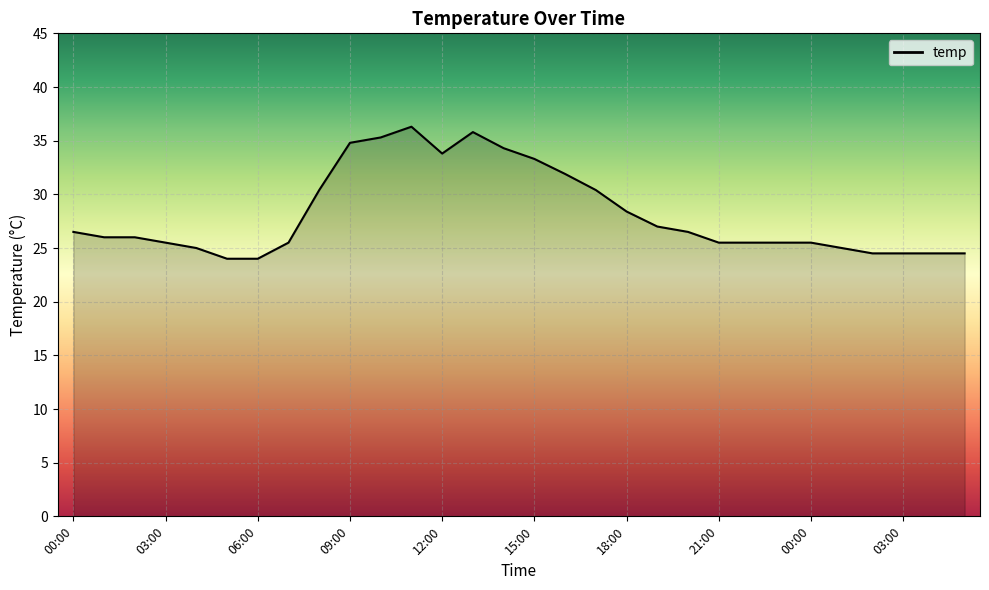

What is the maximum value shown in the chart?

36.3